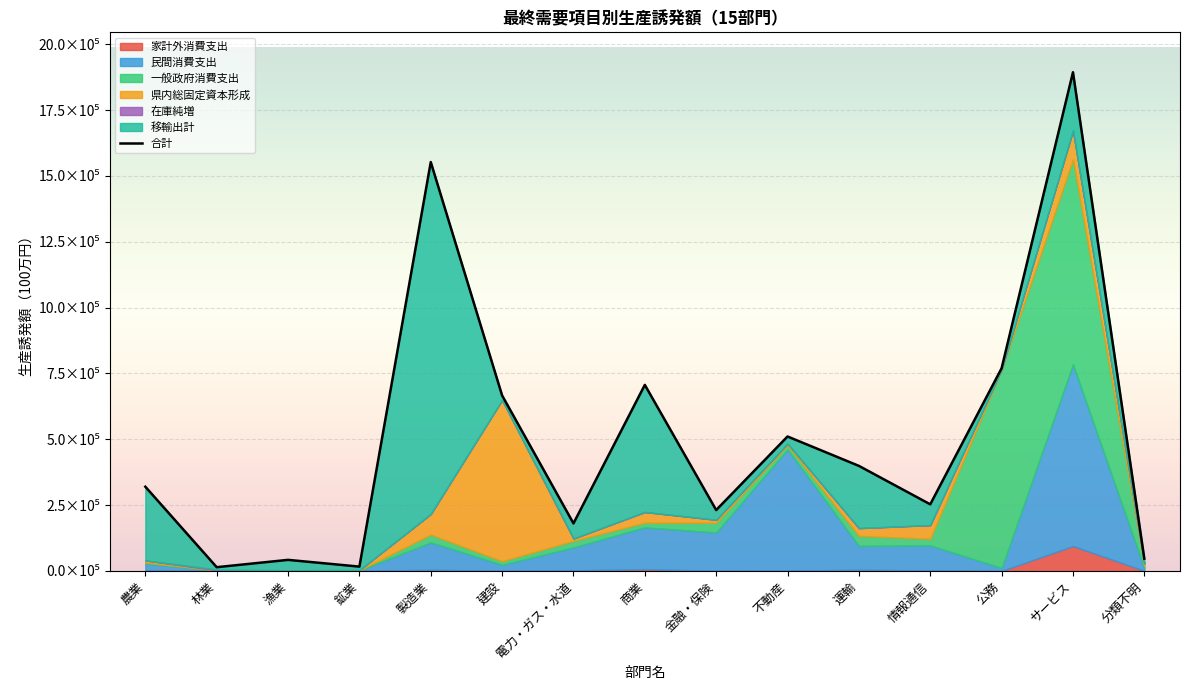

What is the value of the 8th point from the left?

706662.1